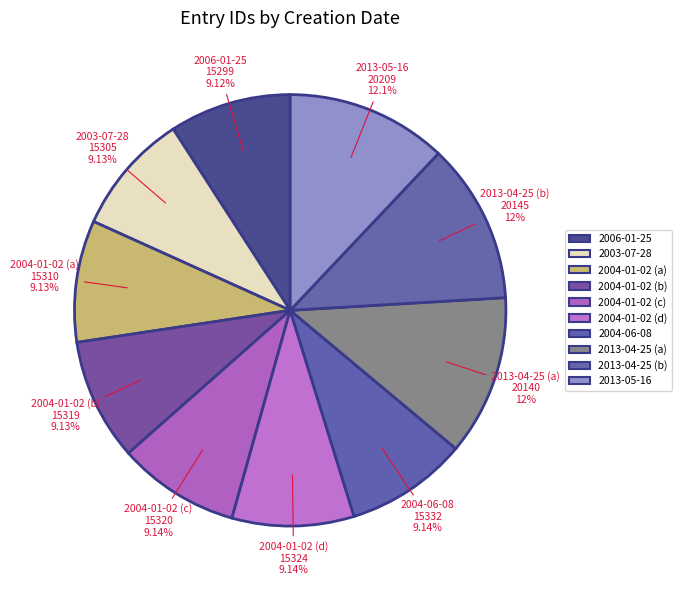

What is the smallest slice in the pie chart?

2006-01-25